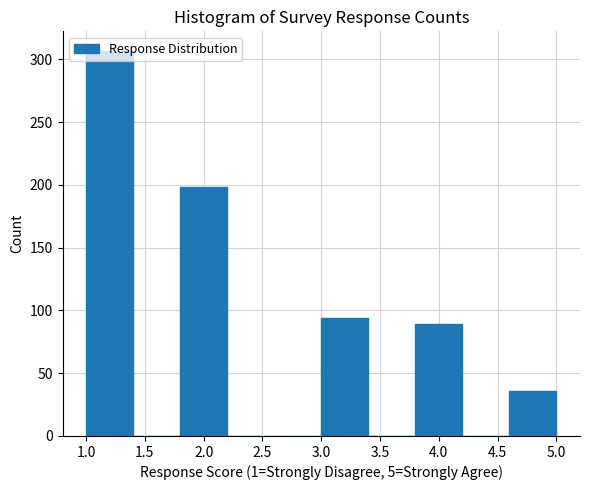

How tall is the bar that spans 1.0 to 1.4 on the x-axis? The values are not printed on the chart, so give them approximately, as read against the axis.

305